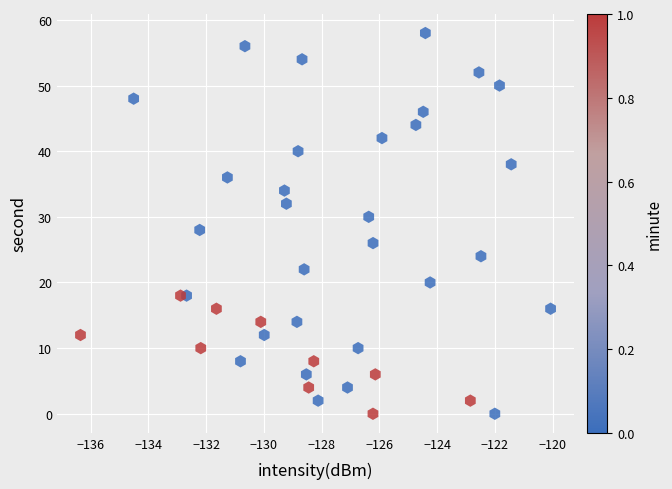

Count the number of points in this scatter plot.

40